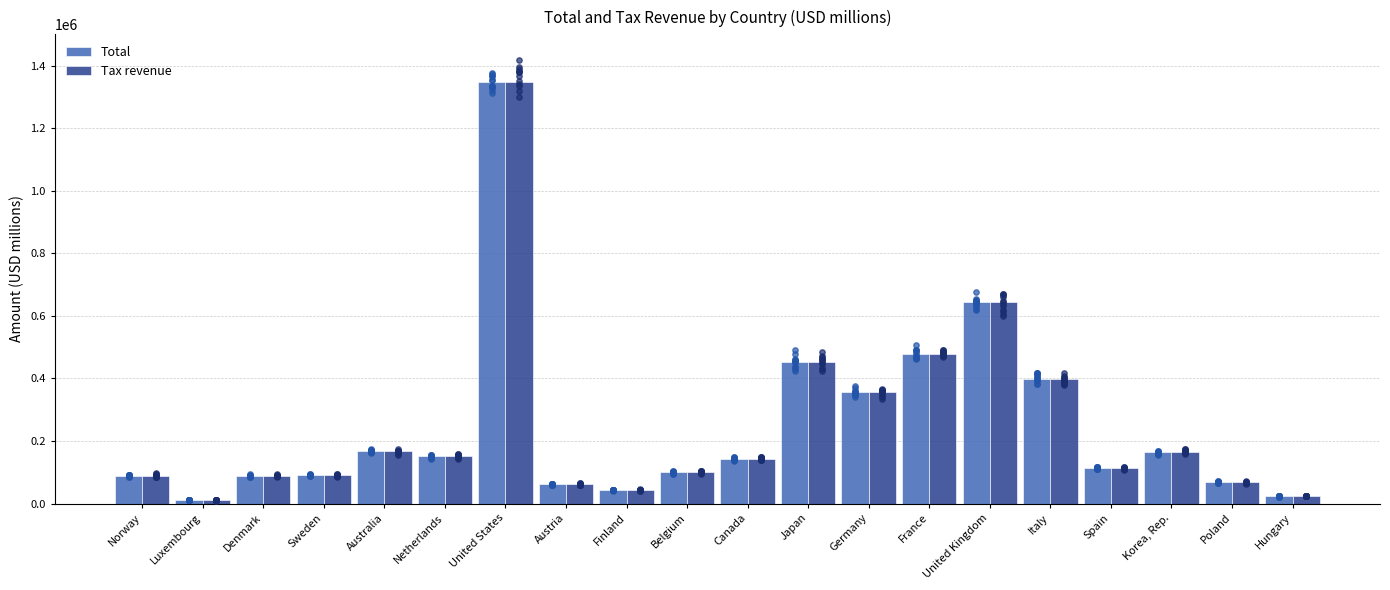

What are all the series names shown in the legend?

Total, Tax revenue